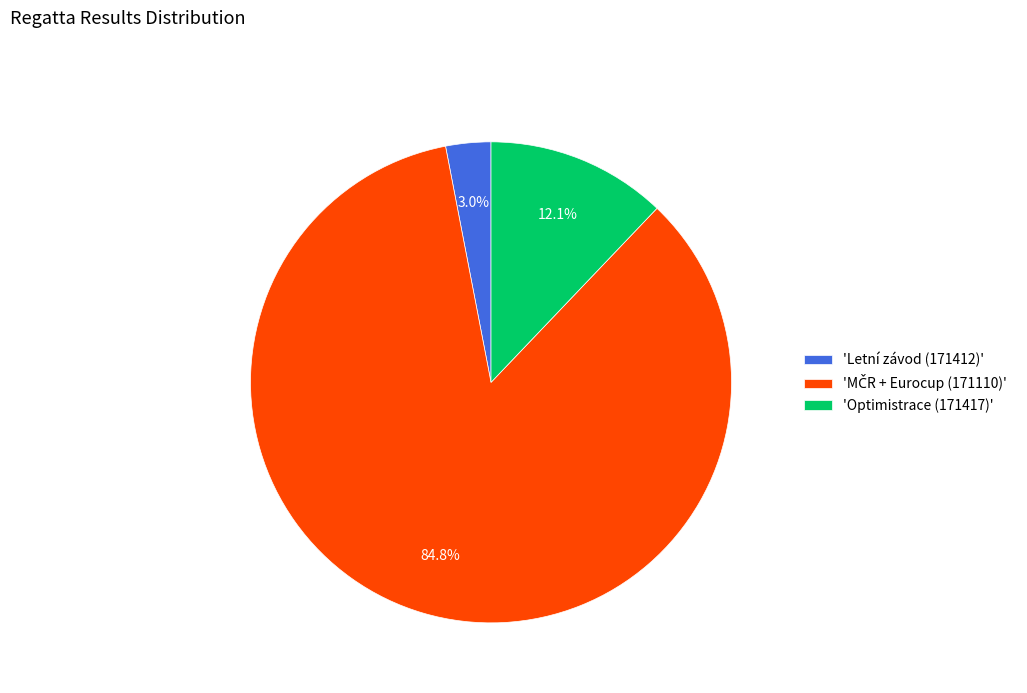

Is the sum of 'Letní závod (171412)' and 'Optimistrace (171417)' greater than half?

No